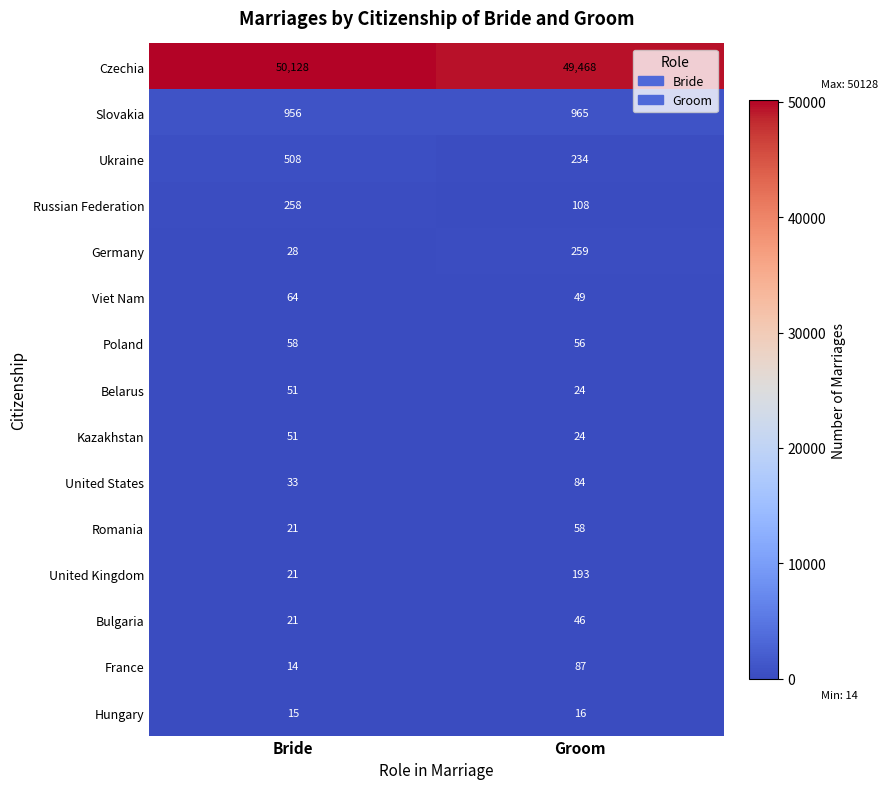

Which category has the lowest value across all series?

Bride